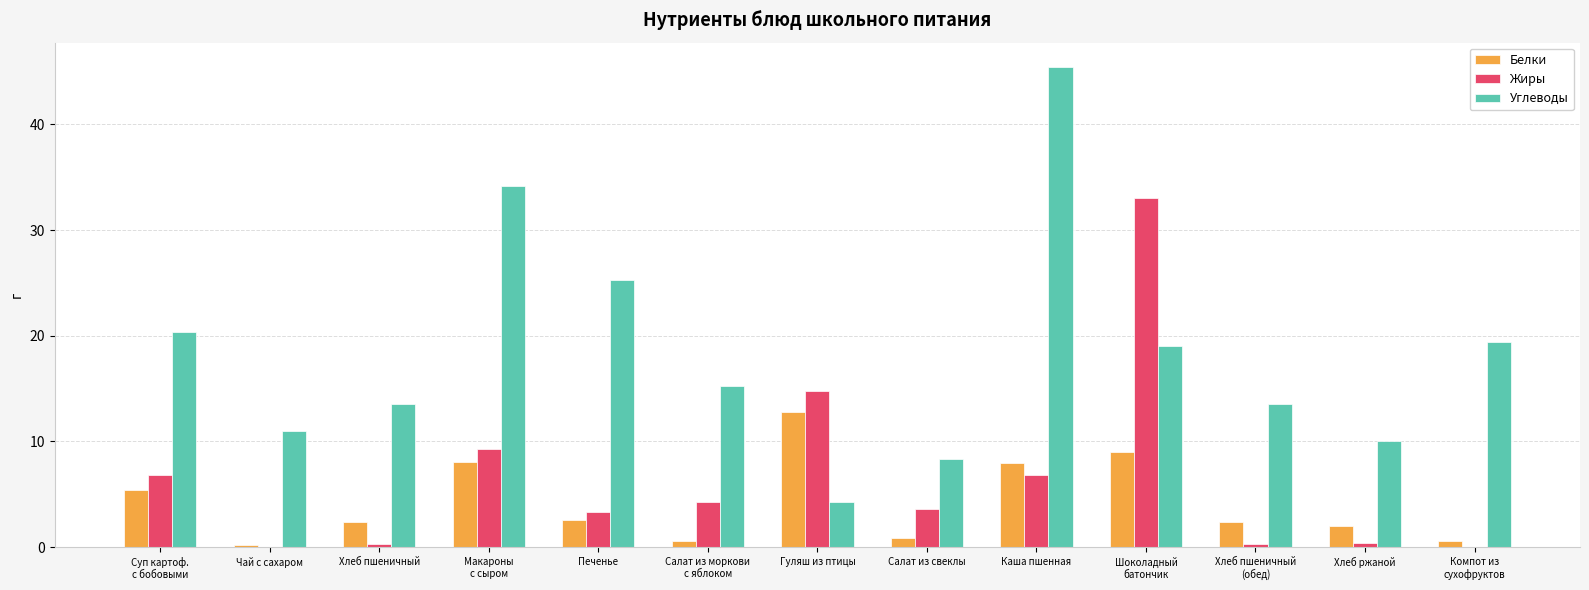

The value of Углеводы at Шоколадный
батончик is 28.3. True or false?

False